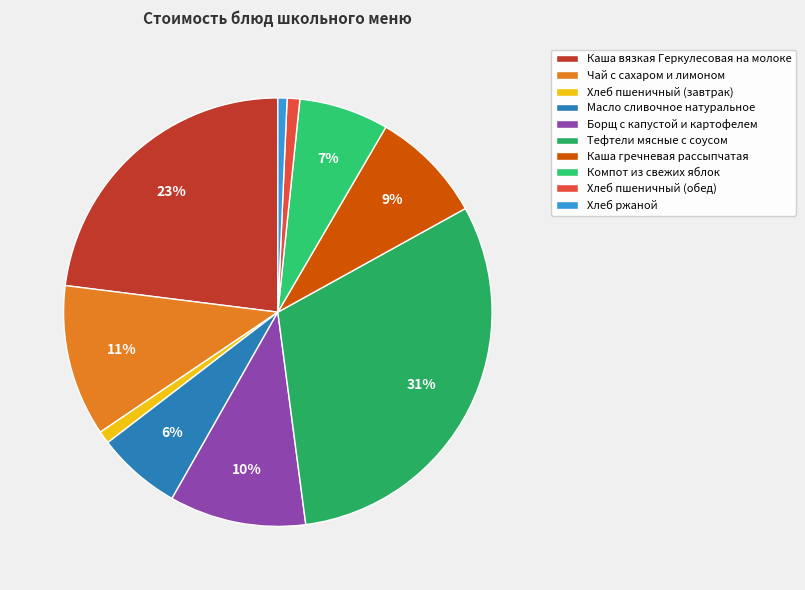

Combined, what portion of the pie is Каша вязкая Геркулесовая на молоке and Масло сливочное натуральное?

29.4%